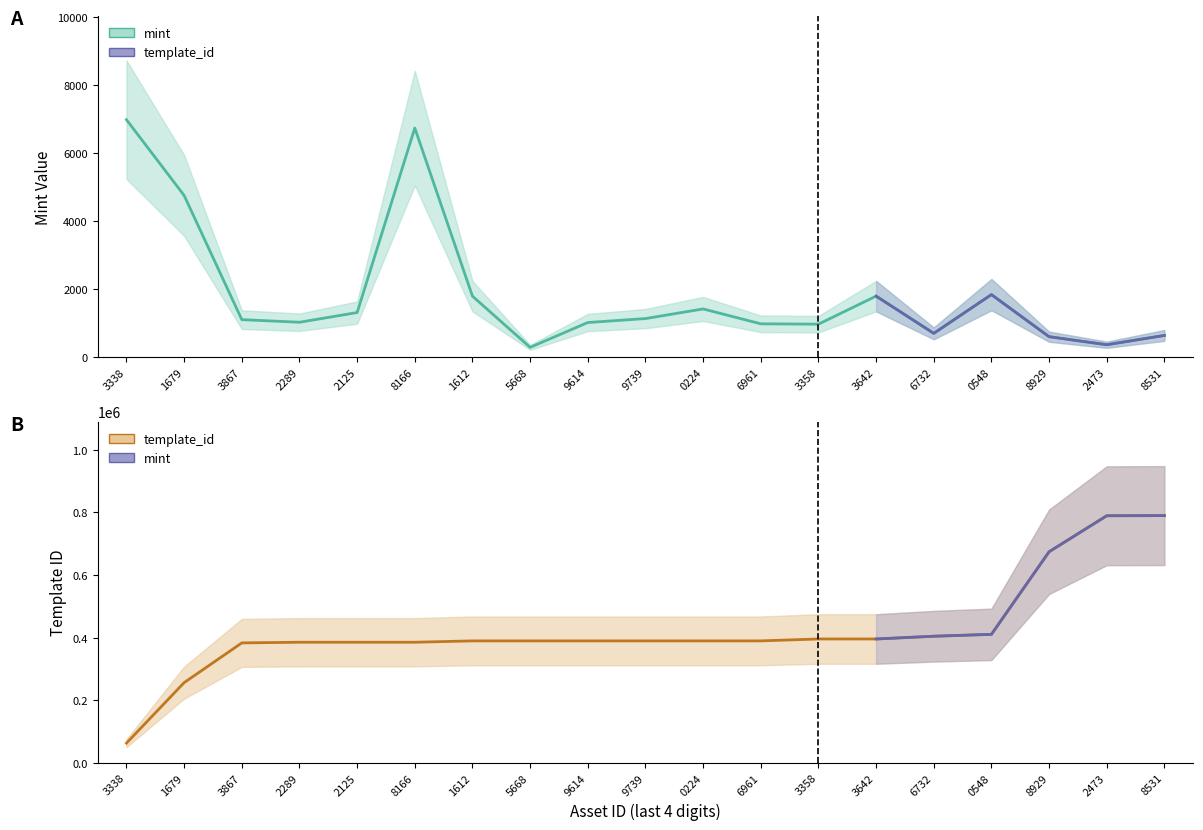

What is the spread (max minus min) of values at 1612?

387693